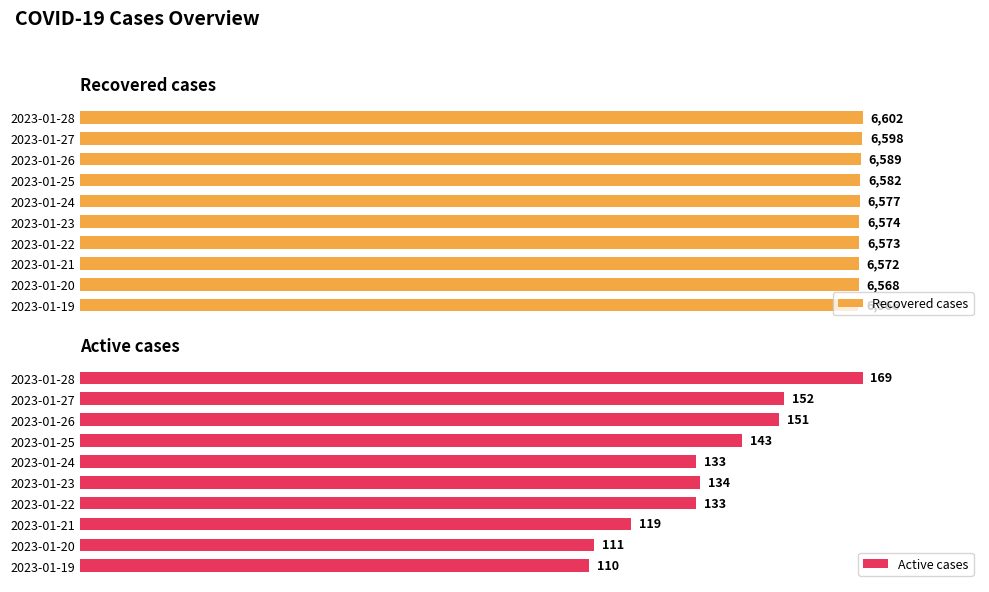

How many groups of bars are there?

10